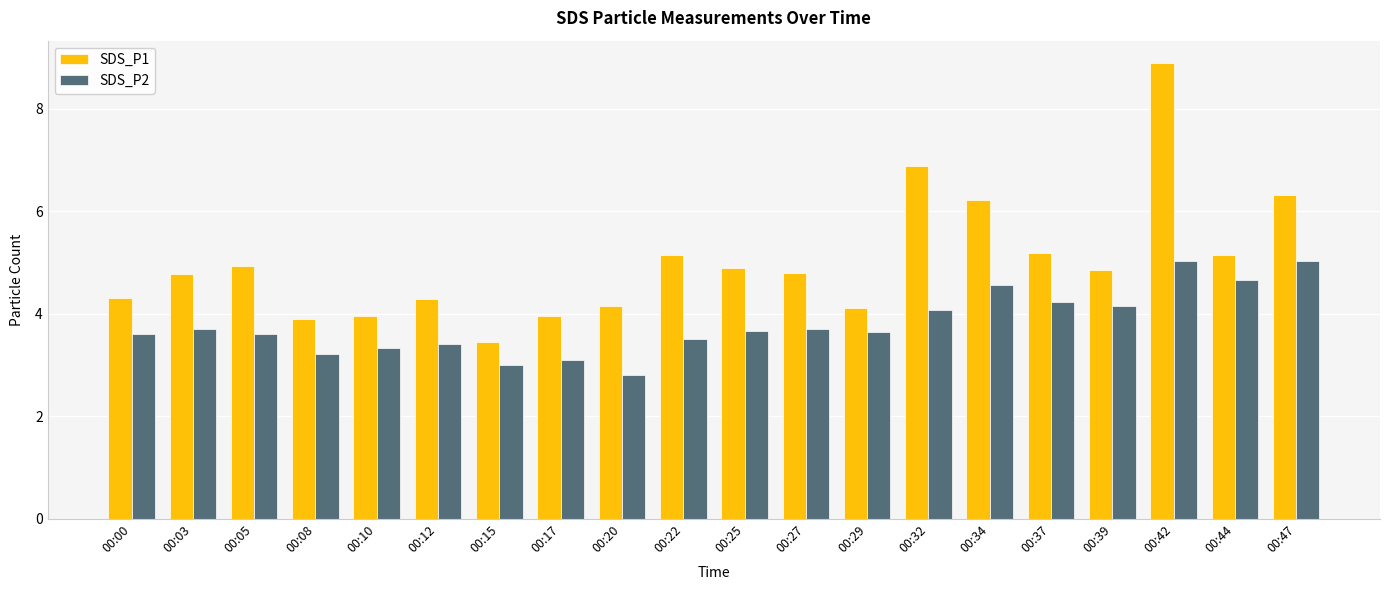

At which category does the chart reach its peak across all series?

00:42